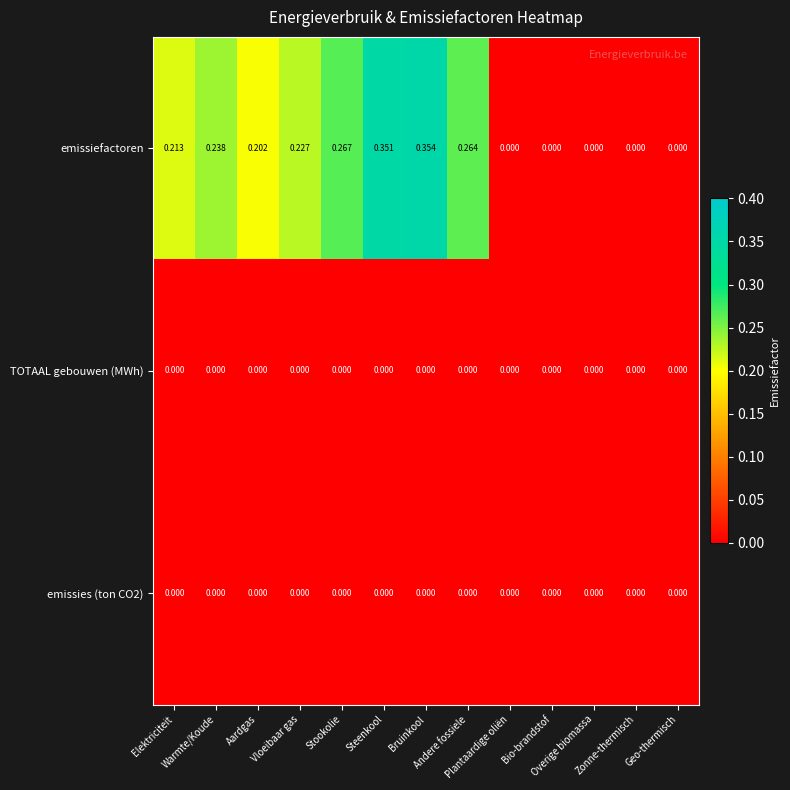

Which series has the largest total across all categories?

emissiefactoren